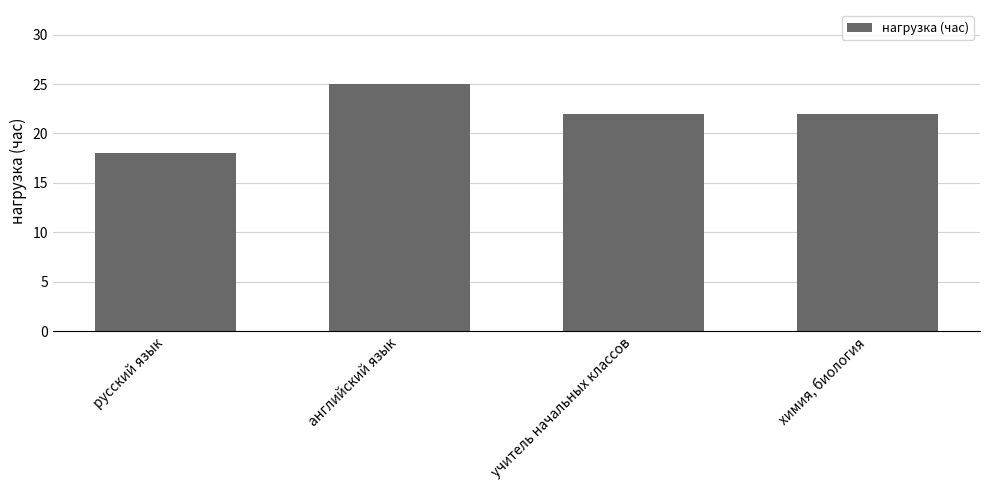

Read the value at английский язык.

25